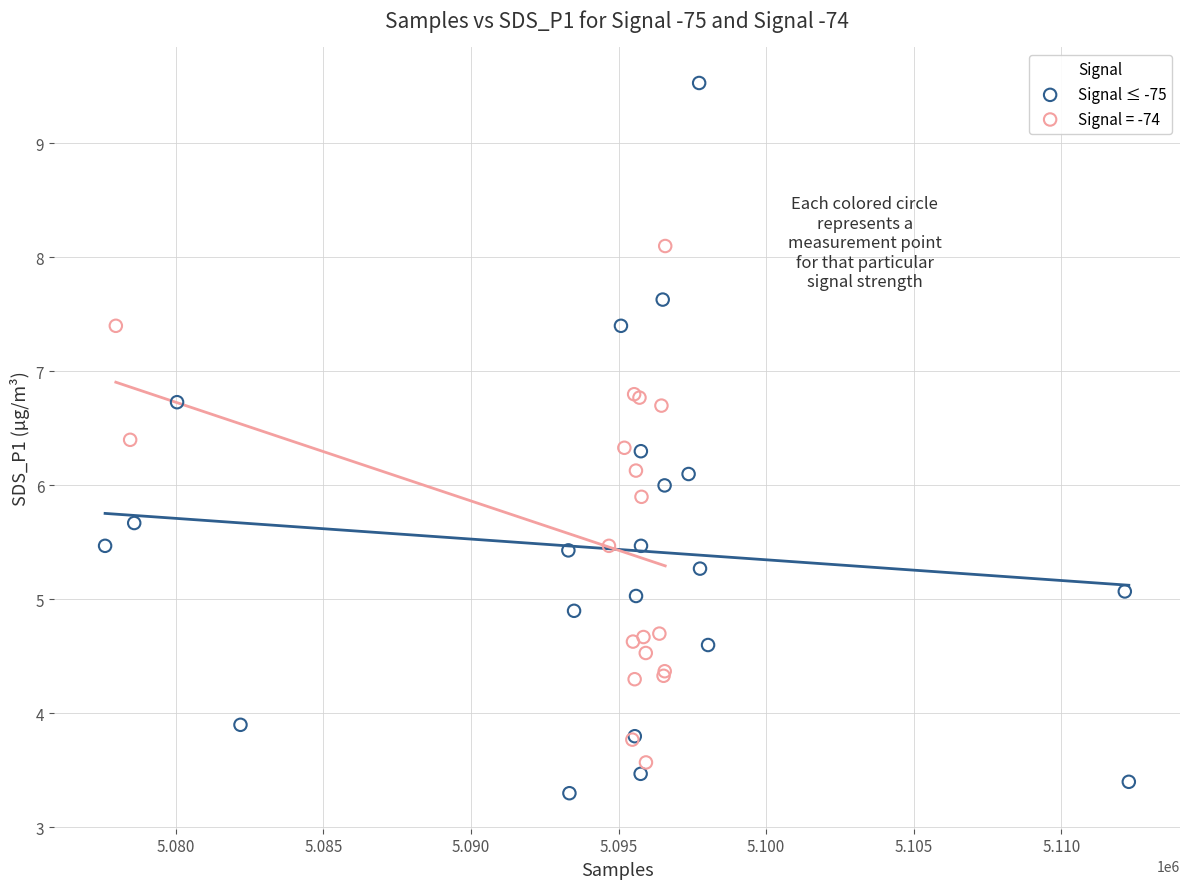

Which series contains the highest Y value?

Signal ≤ -75